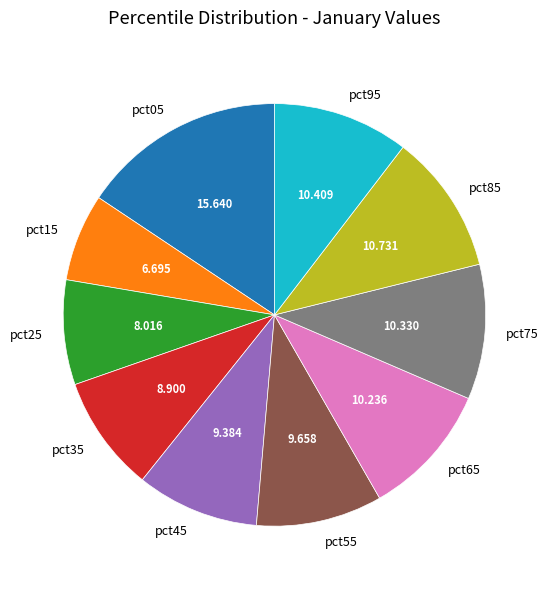

Is pct85 the majority of the pie?

No